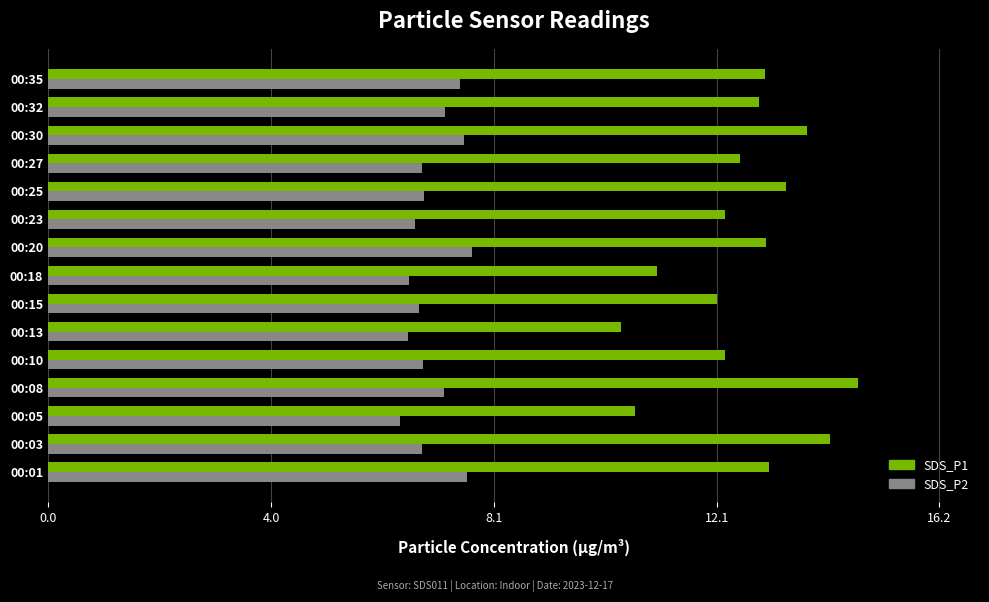

Is it true that SDS_P2 equals 1.8 at 00:35?

False